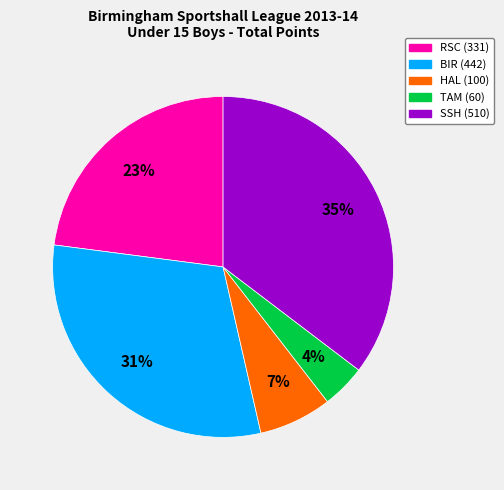

To the nearest percent, what is the average slice percentage?

20%